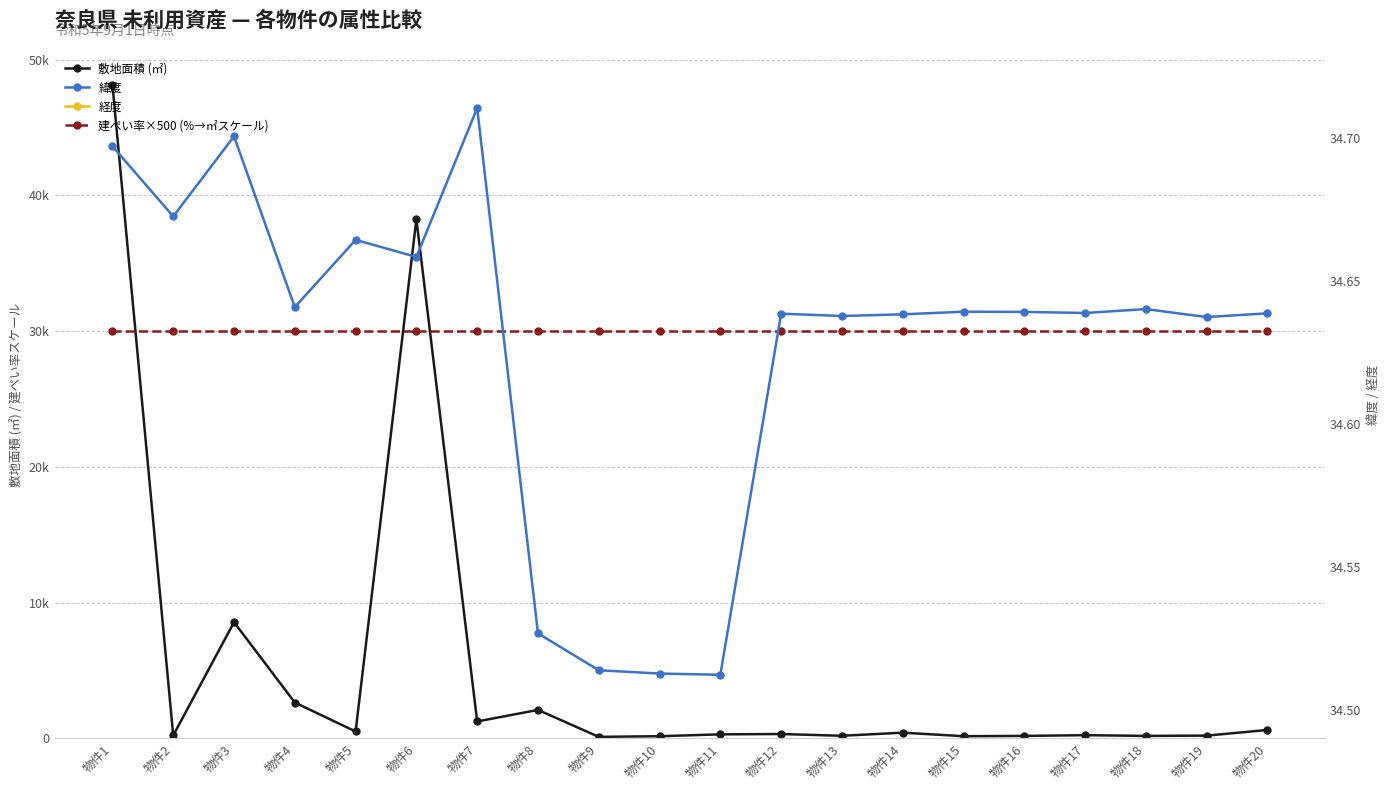

True or false: 建ぺい率×500 (%→㎡スケール) has a value of 30000.0 at 物件13.

True